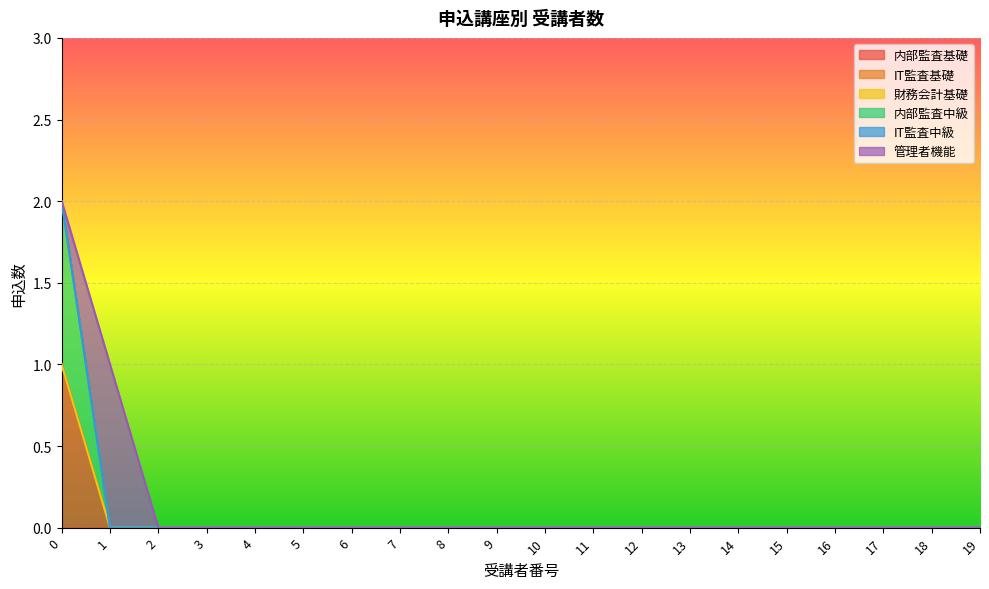

Reading right to left, list all the values displayed in this chart.

内部監査基礎: 19=0	18=0	17=0	16=0	15=0	14=0	13=0	12=0	11=0	10=0	9=0	8=0	7=0	6=0	5=0	4=0	3=0	2=0	1=0	0=1
IT監査基礎: 19=0	18=0	17=0	16=0	15=0	14=0	13=0	12=0	11=0	10=0	9=0	8=0	7=0	6=0	5=0	4=0	3=0	2=0	1=0	0=0
財務会計基礎: 19=0	18=0	17=0	16=0	15=0	14=0	13=0	12=0	11=0	10=0	9=0	8=0	7=0	6=0	5=0	4=0	3=0	2=0	1=0	0=0
内部監査中級: 19=0	18=0	17=0	16=0	15=0	14=0	13=0	12=0	11=0	10=0	9=0	8=0	7=0	6=0	5=0	4=0	3=0	2=0	1=0	0=1
IT監査中級: 19=0	18=0	17=0	16=0	15=0	14=0	13=0	12=0	11=0	10=0	9=0	8=0	7=0	6=0	5=0	4=0	3=0	2=0	1=0	0=0
管理者機能: 19=0	18=0	17=0	16=0	15=0	14=0	13=0	12=0	11=0	10=0	9=0	8=0	7=0	6=0	5=0	4=0	3=0	2=0	1=1	0=0